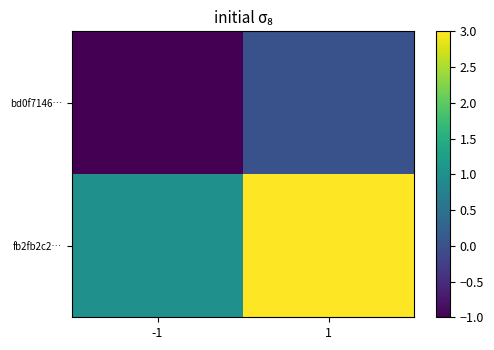

How many distinct data groups are displayed?

2